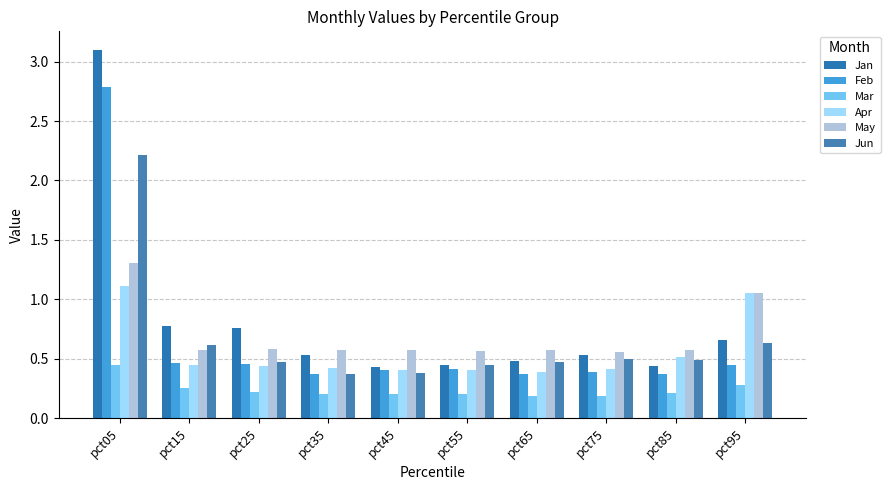

At which label does Jan reach its minimum?

pct45